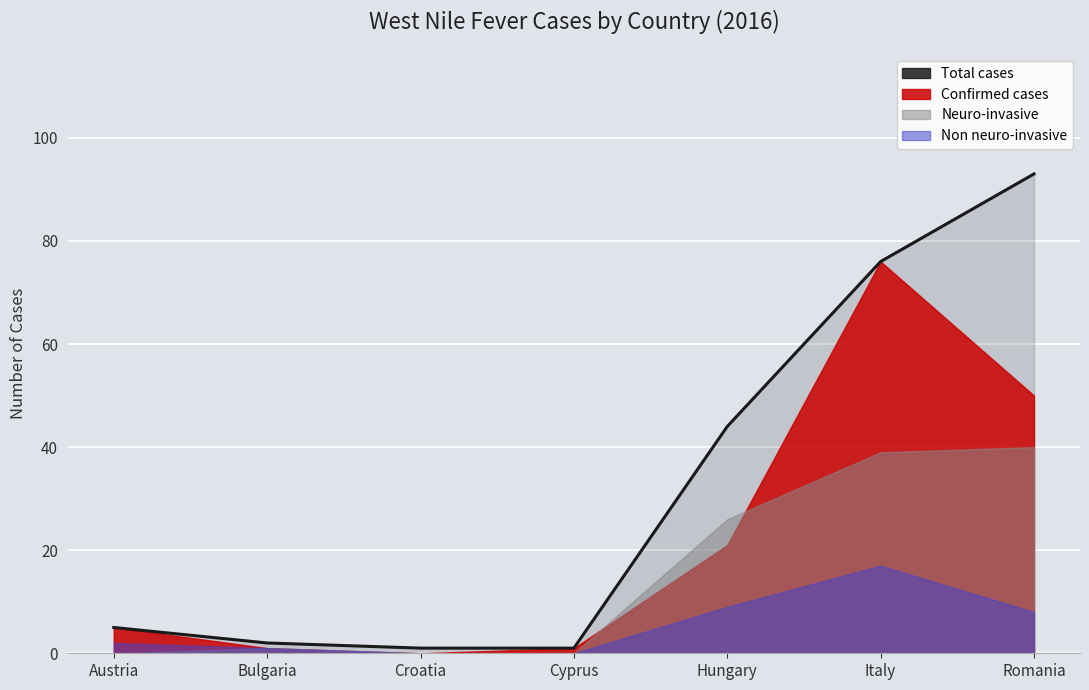

Reading left to right, extract all data points from this chart.

Total cases: Austria=5	Bulgaria=2	Croatia=1	Cyprus=1	Hungary=44	Italy=76	Romania=93
Confirmed cases: Austria=5	Bulgaria=1	Croatia=0	Cyprus=1	Hungary=21	Italy=76	Romania=50
Neuro-invasive: Austria=0	Bulgaria=1	Croatia=0	Cyprus=0	Hungary=26	Italy=39	Romania=40
Non neuro-invasive: Austria=2	Bulgaria=1	Croatia=0	Cyprus=0	Hungary=9	Italy=17	Romania=8